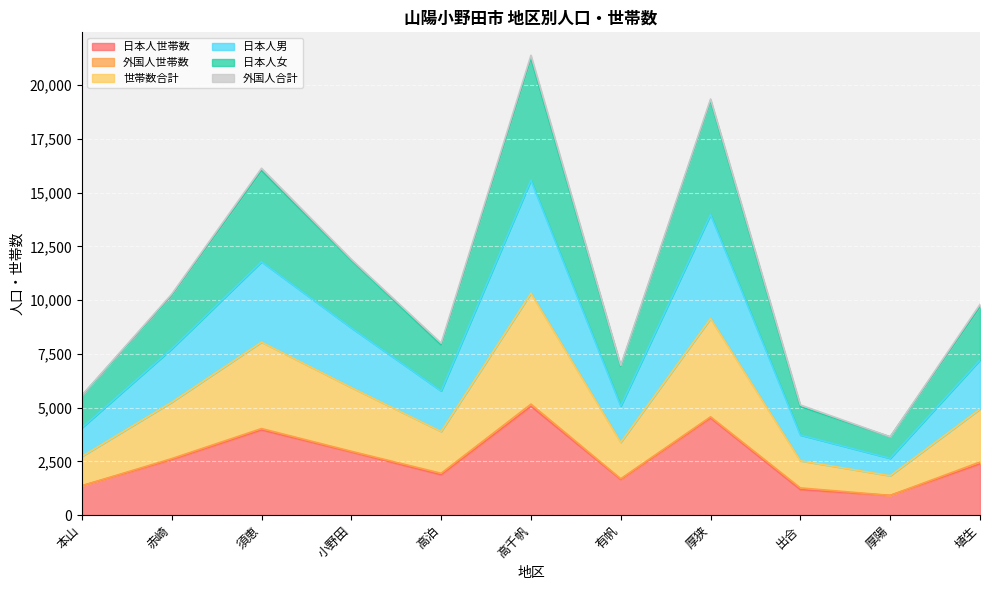

How many data points in 日本人世帯数 are above 2381?

5